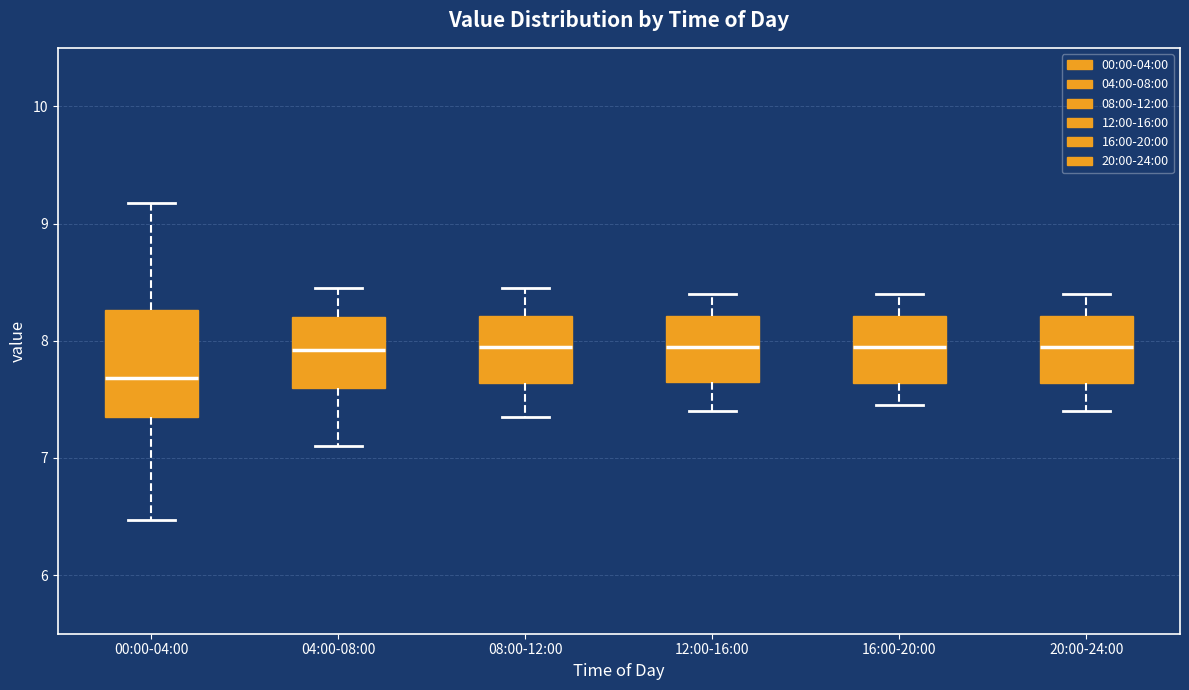

Reading left to right, transcribe this box plot: for each box, give where its median line is, the range the box spans, and where its two whiskers end, as read against the y-axis. The values are not printed on the chart, so give them approximately, as read against the axis.

00:00-04:00: median 7.7, box 7.4 to 8.3, whiskers 6.5 to 9.2
04:00-08:00: median 7.9, box 7.6 to 8.2, whiskers 7.1 to 8.5
08:00-12:00: median 8.0, box 7.6 to 8.2, whiskers 7.4 to 8.5
12:00-16:00: median 8.0, box 7.7 to 8.2, whiskers 7.4 to 8.4
16:00-20:00: median 8.0, box 7.6 to 8.2, whiskers 7.5 to 8.4
20:00-24:00: median 8.0, box 7.6 to 8.2, whiskers 7.4 to 8.4